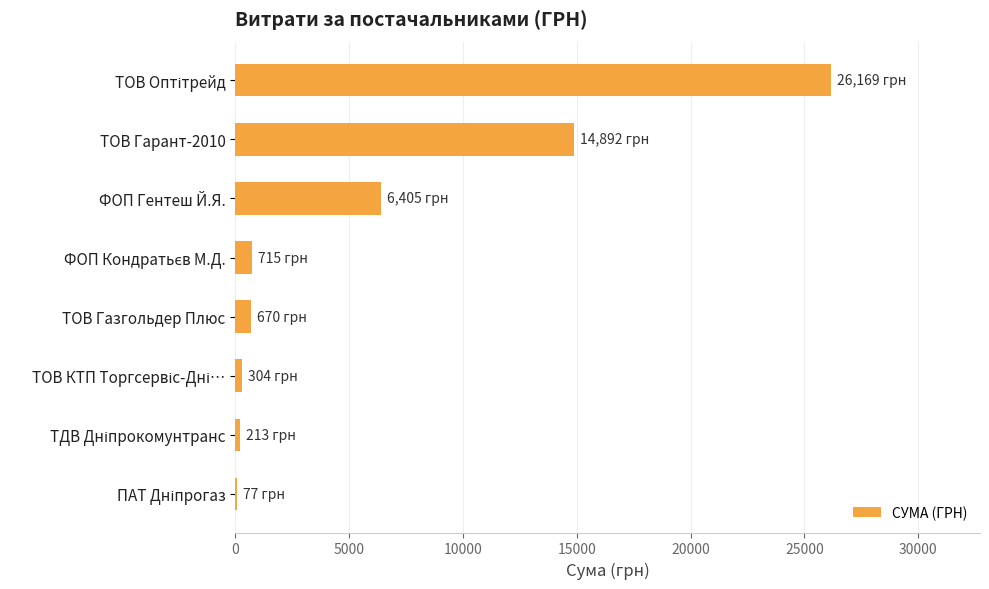

Where is the data nearest to the value 13123?

ТОВ Гарант-2010